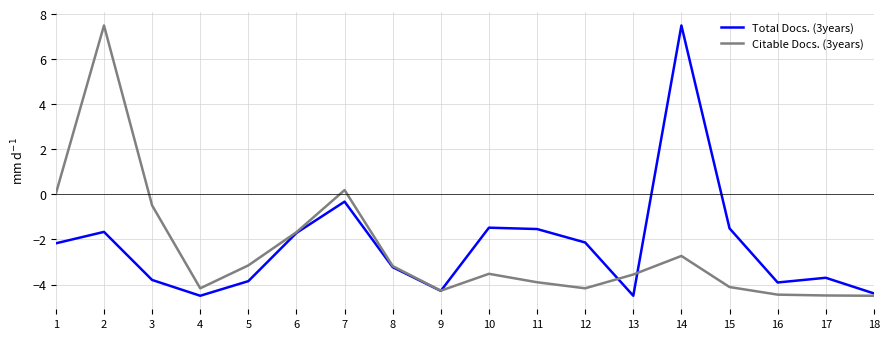

At which label is Citable Docs. (3years) closest to 1?

7